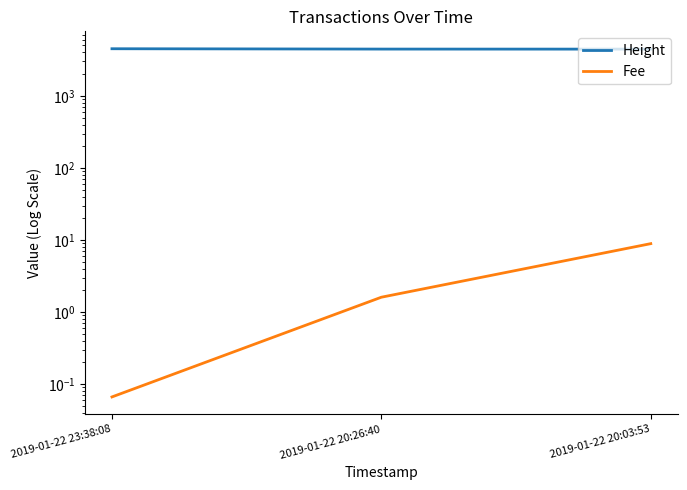

At which label does Fee first exceed 1?

2019-01-22 20:26:40